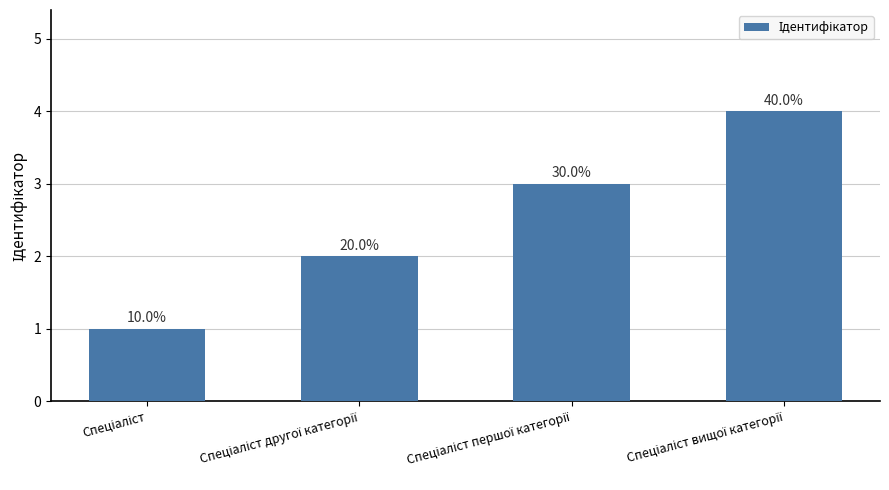

How many bars are there in total?

4